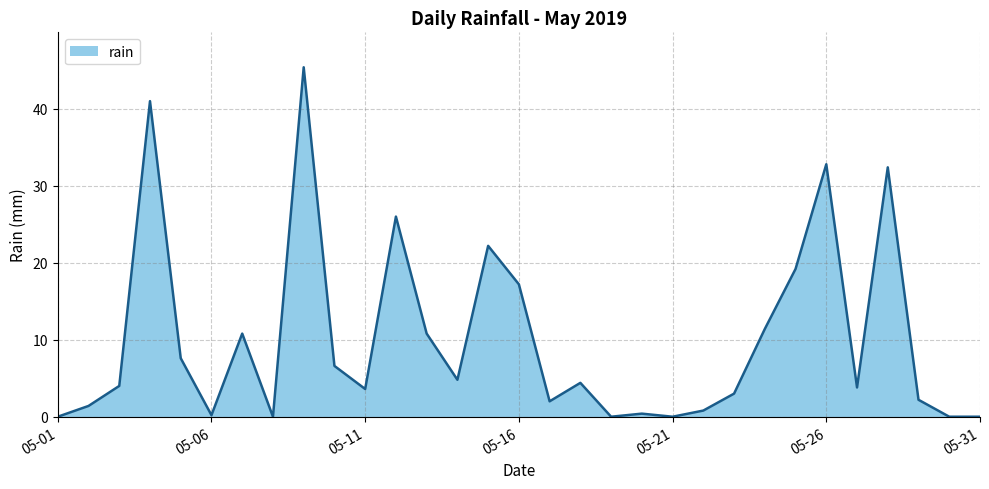

What is the difference between the maximum and minimum values?

45.4